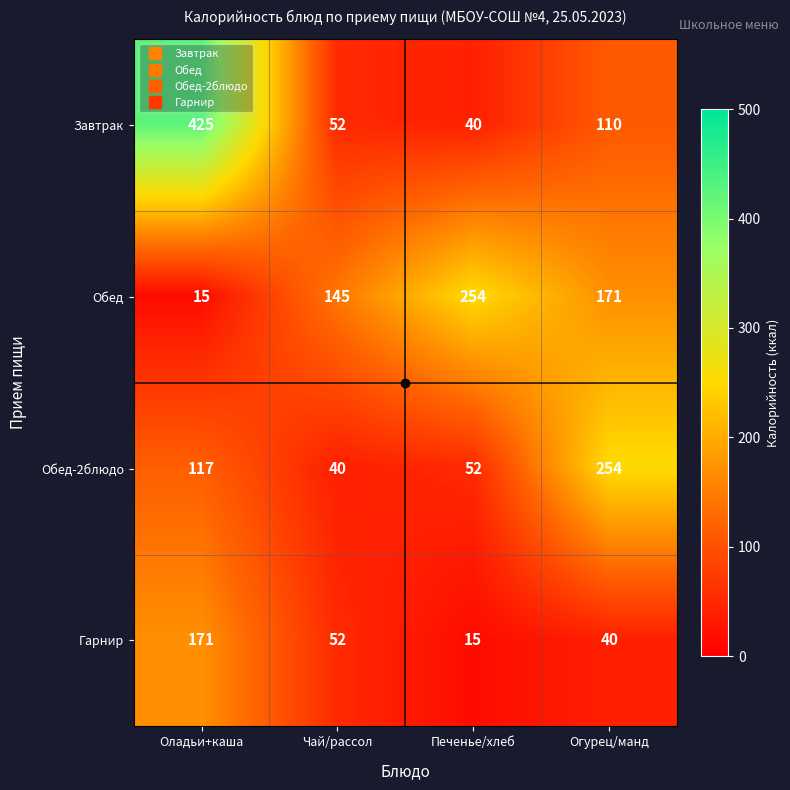

Which series has the largest range (max minus min)?

Завтрак